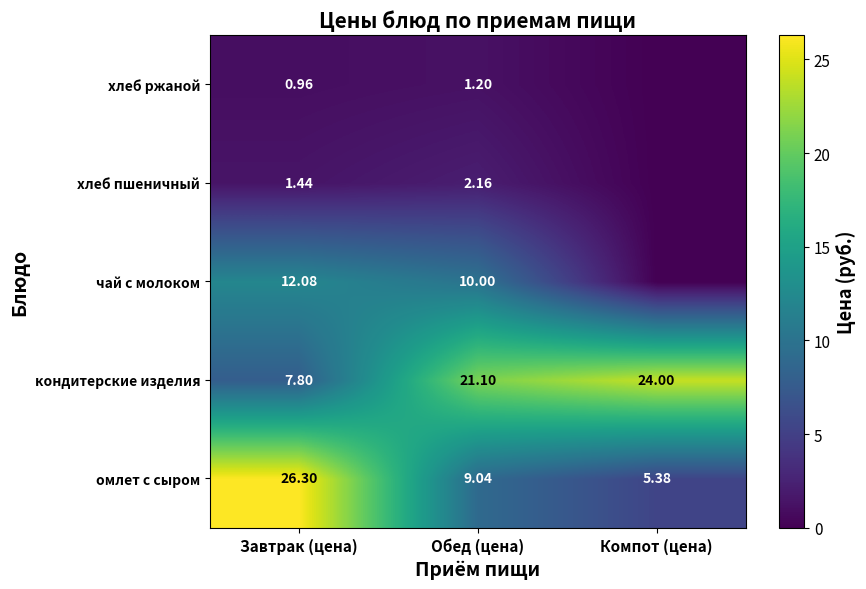

How many data points in кондитерские изделия are less than 21?

1